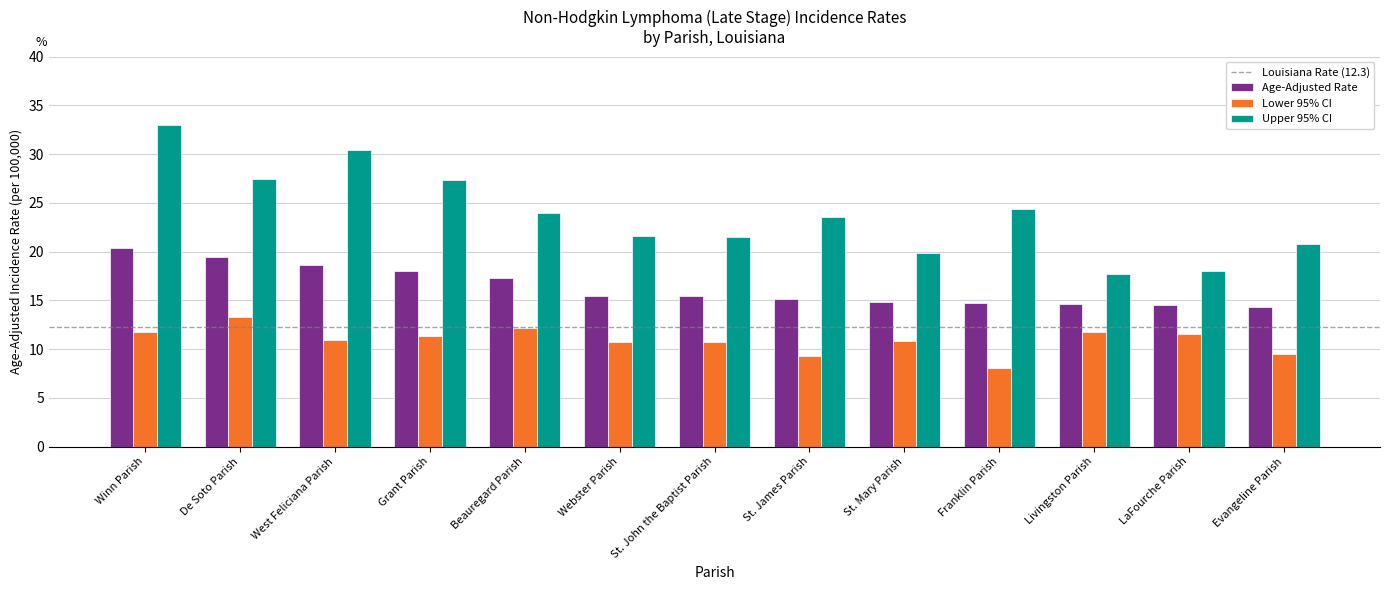

How many distinct data groups are displayed?

3